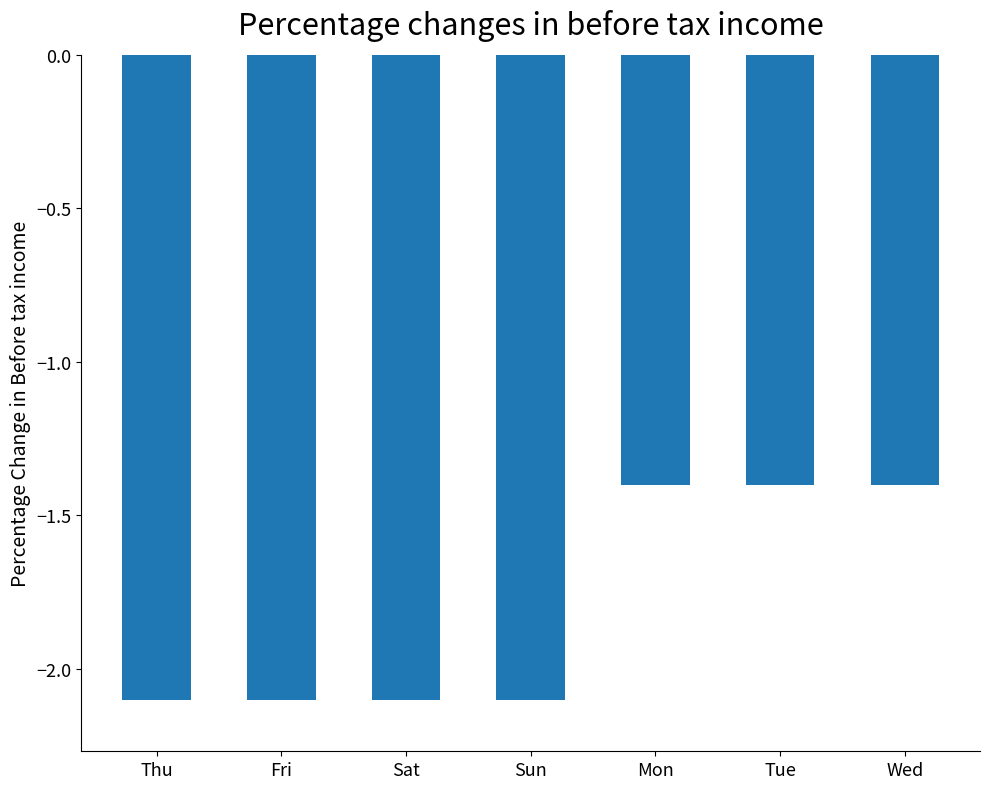

Are the bars grouped side by side (vs. stacked)?

No